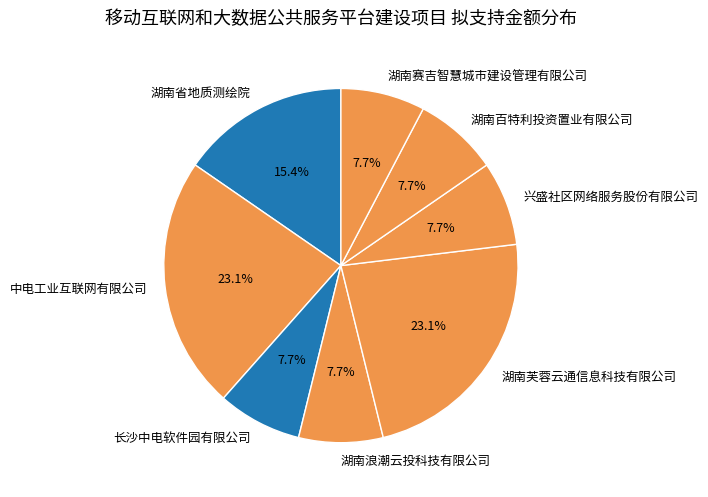

Combined, do 湖南浪潮云投科技有限公司 and 湖南百特利投资置业有限公司 account for over 50%?

No